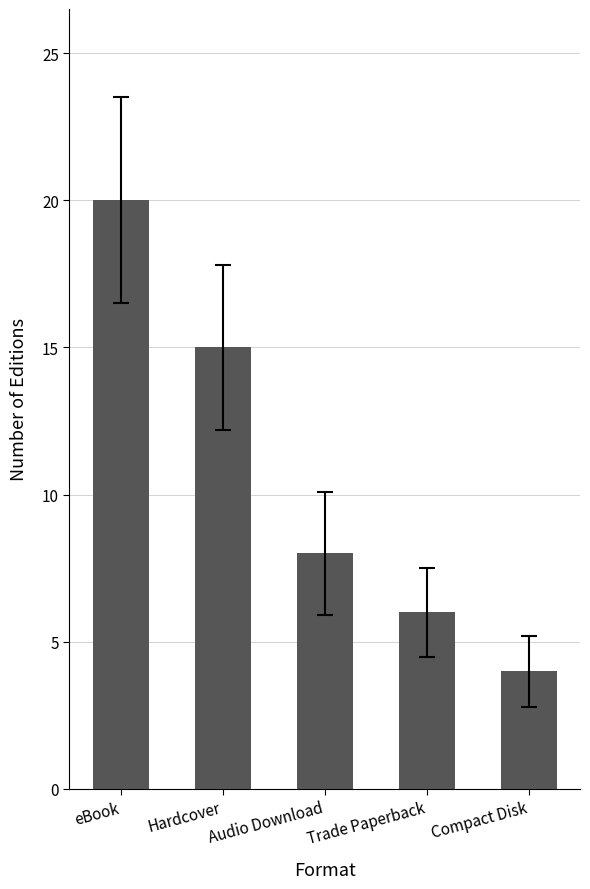

What is the change in value from eBook to Compact Disk?

-16